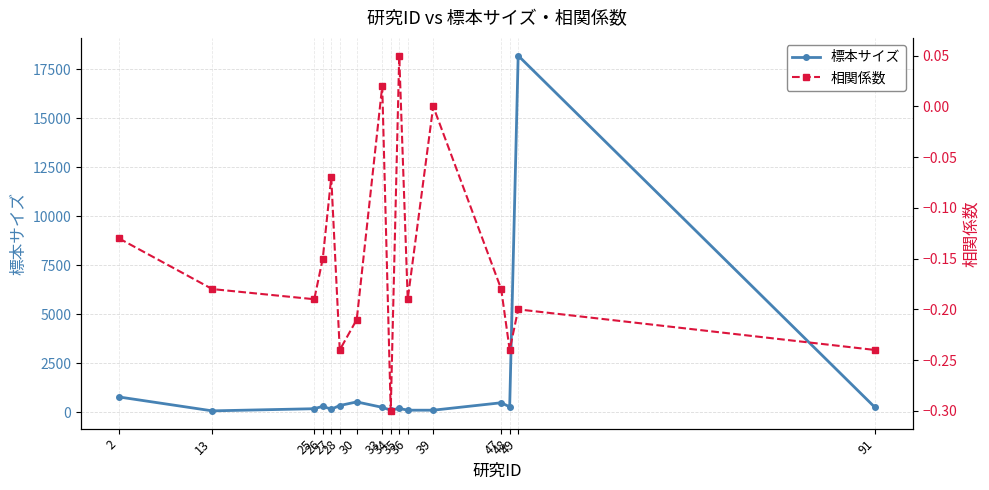

Where is the first local maximum for 相関係数?

27